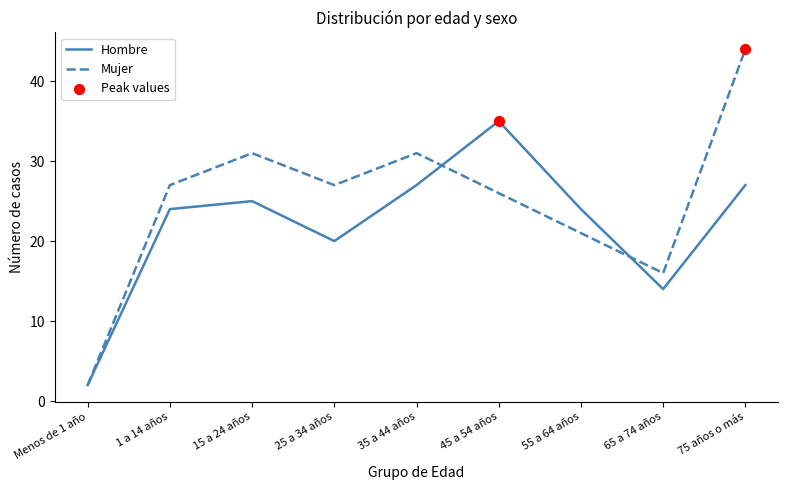

Between Menos de 1 año and 45 a 54 años, which series saw the biggest shift?

Hombre